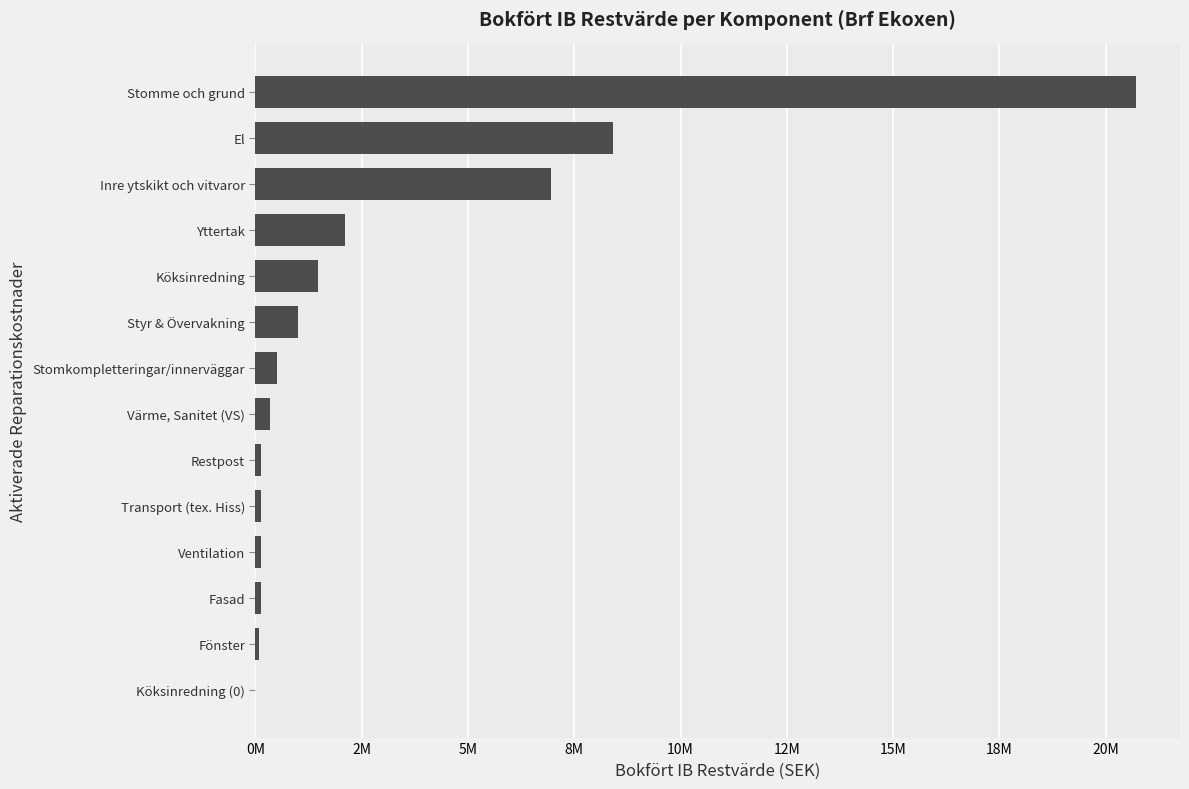

What is the difference between the second highest and second lowest values?

8335810